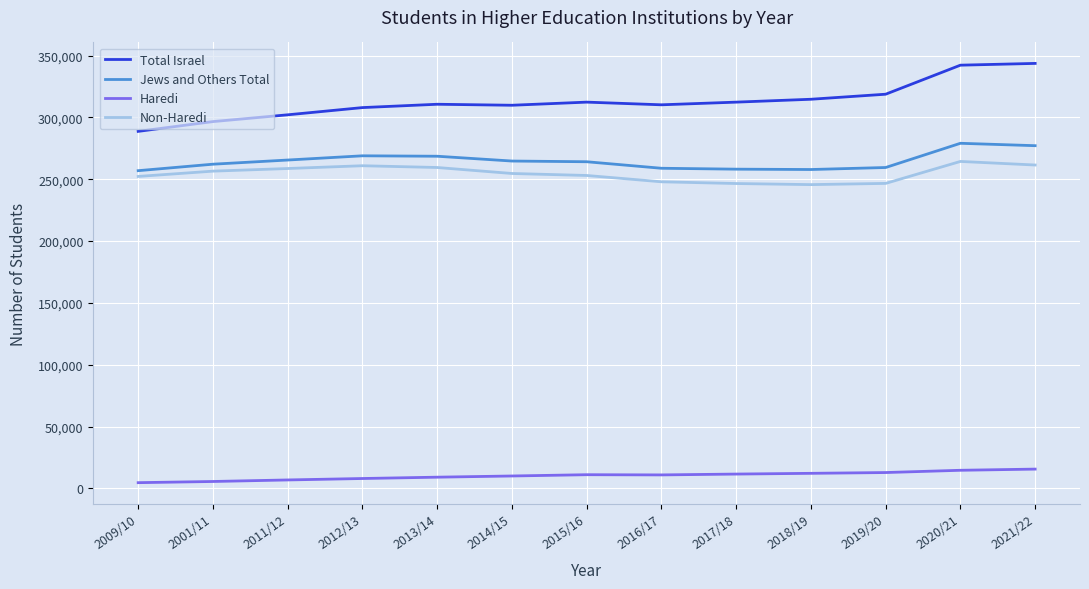

The value of Jews and Others Total at 2013/14 is 371015. True or false?

False